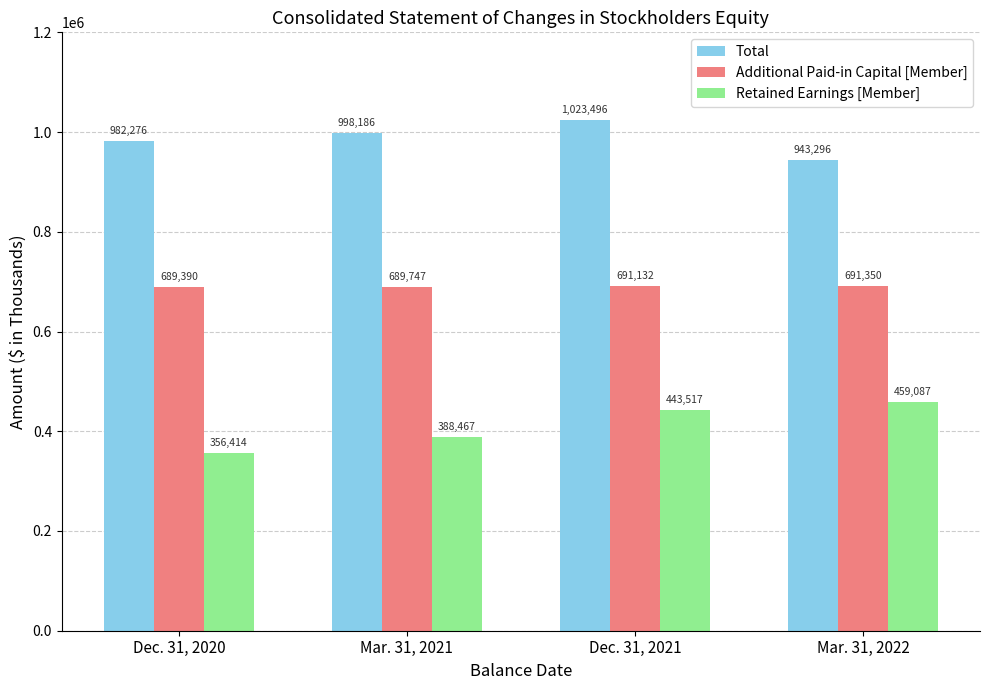

Between Dec. 31, 2020 and Mar. 31, 2022, which series saw the biggest shift?

Retained Earnings [Member]